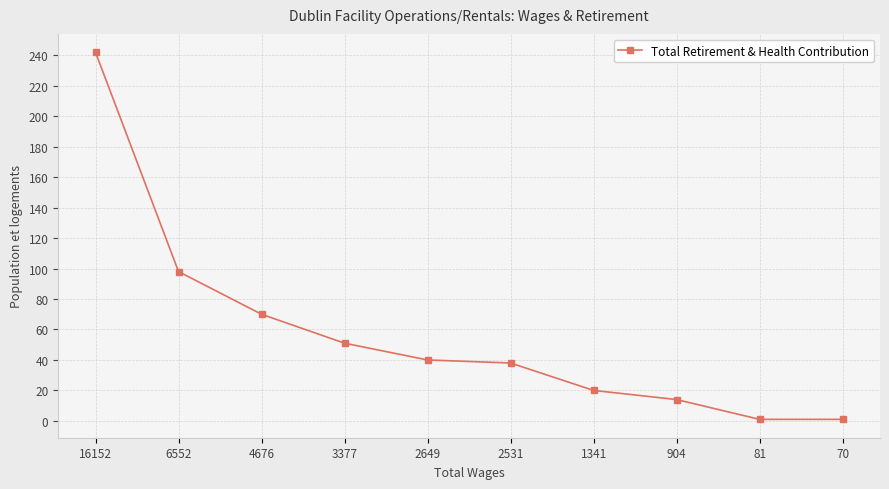

How many data points does each series have?

10